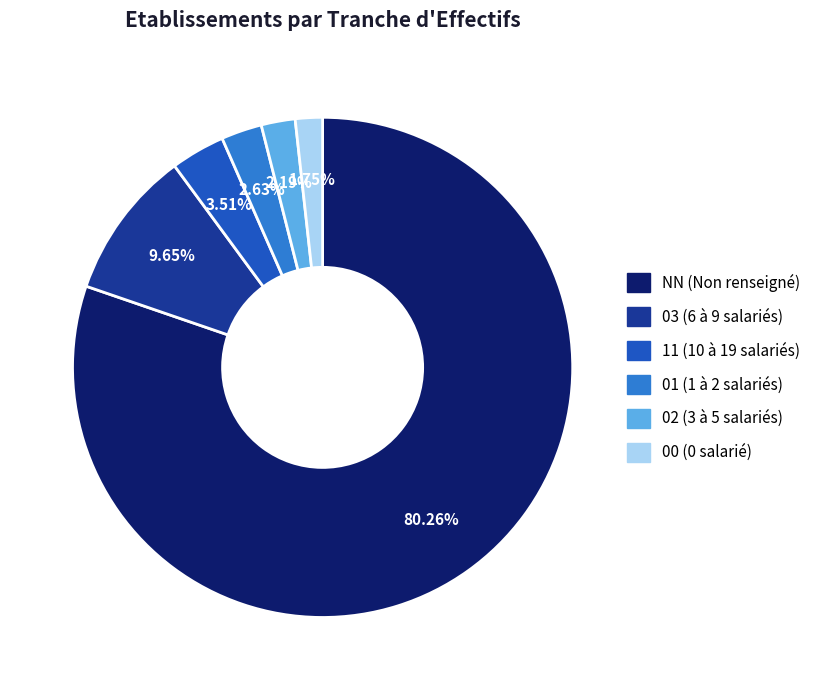

To the nearest percent, what portion does NN represent?

80%